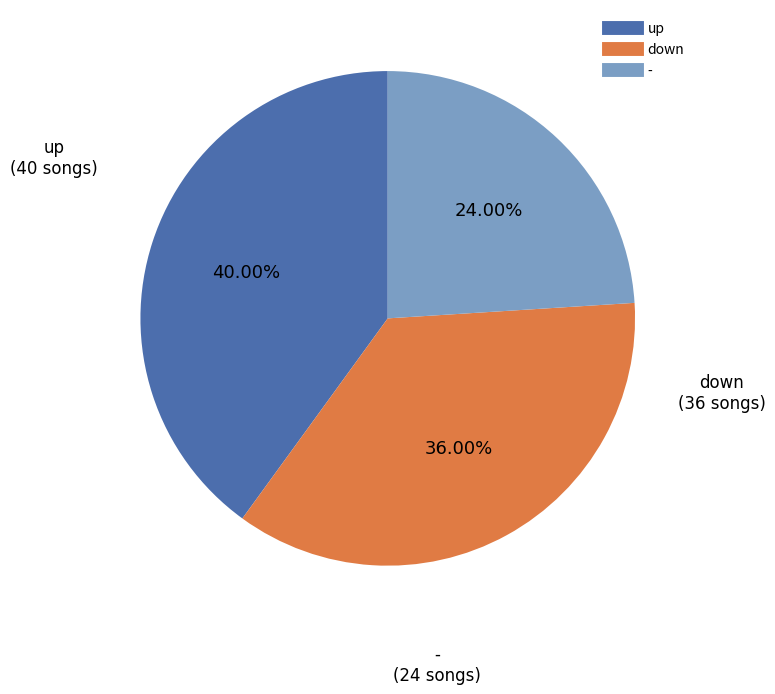

To the nearest percent, what is the combined percentage of down and -?

60%